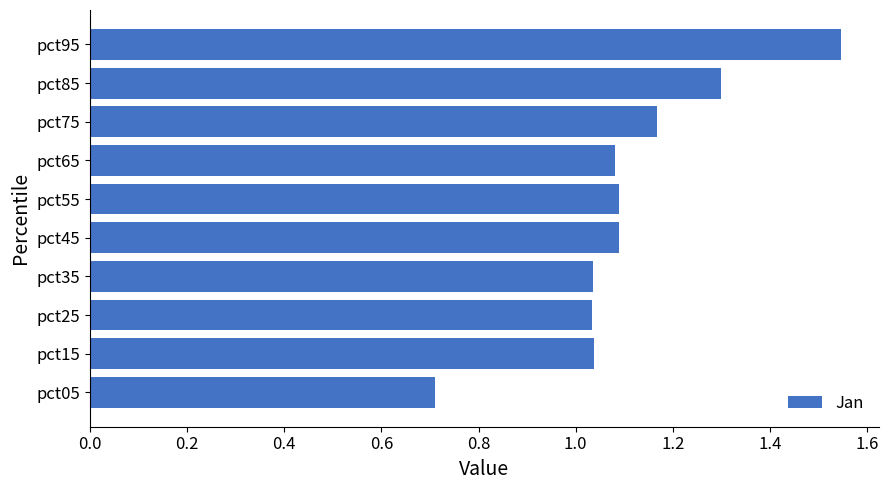

What is the change in value from pct85 to pct95?

+0.2